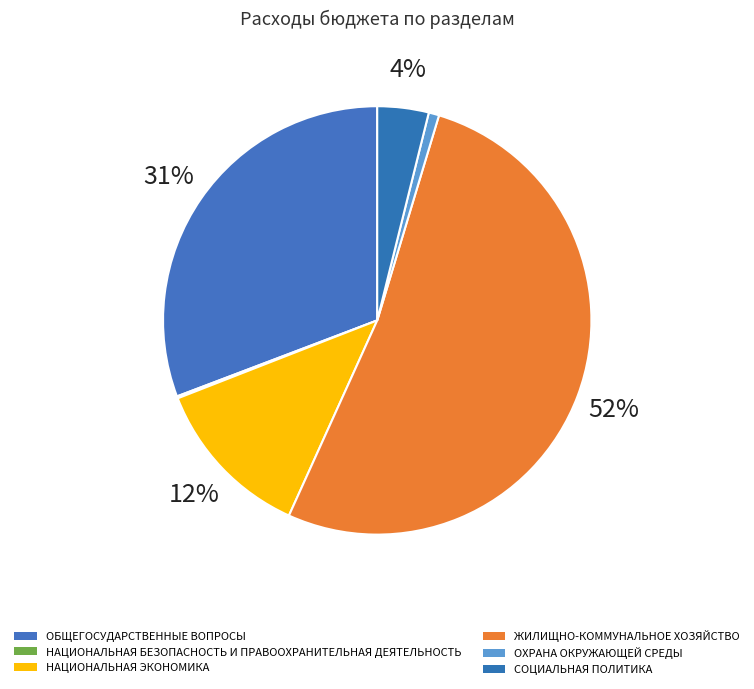

Approximately how many times larger is the value at ОБЩЕГОСУДАРСТВЕННЫЕ ВОПРОСЫ compared to ЖИЛИЩНО-КОММУНАЛЬНОЕ ХОЗЯЙСТВО?

0.6